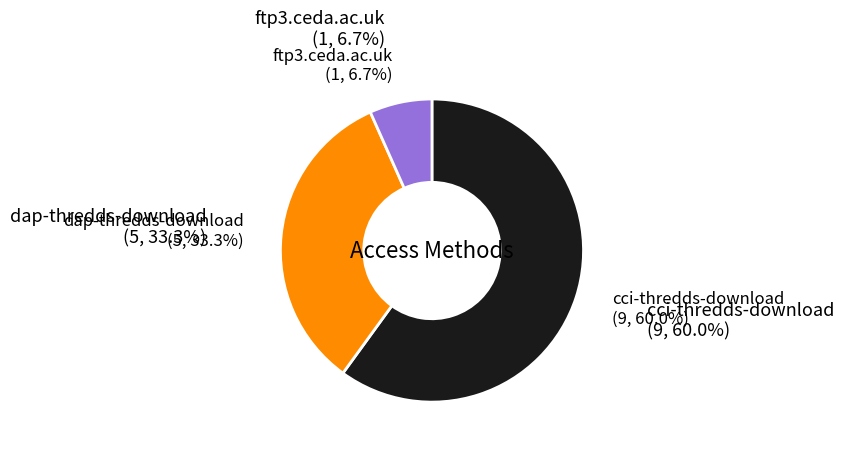

Which has a higher value, dap-thredds-download or ftp3.ceda.ac.uk?

dap-thredds-download